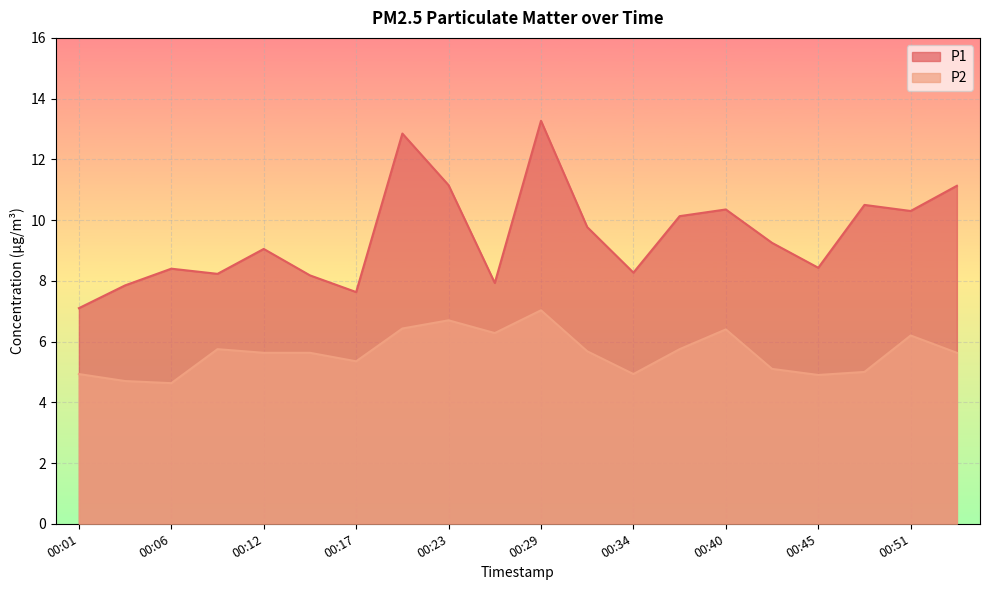

What is the value of the P2 point at the 12th from the left?

5.7